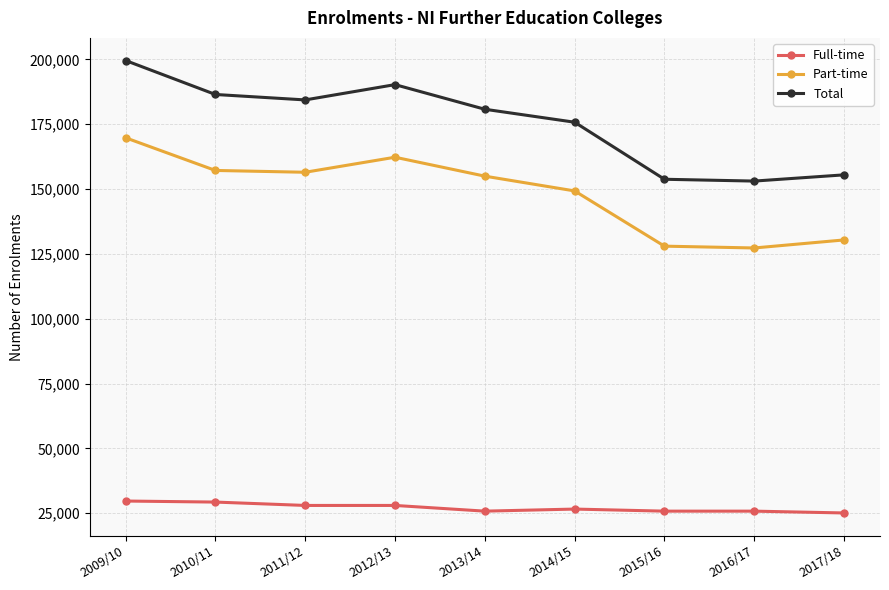

What is the label of the 3rd point from the right?

2015/16